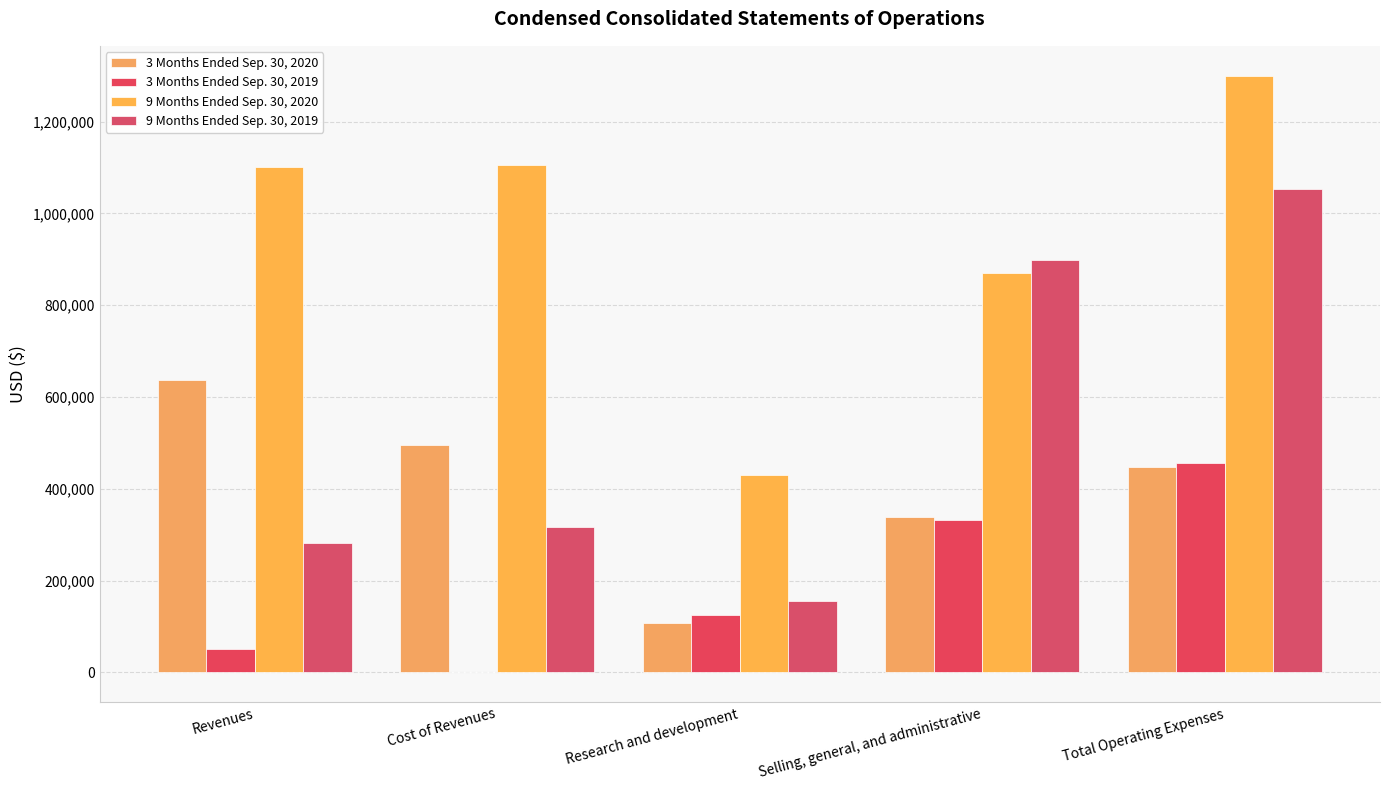

What is the highest value of the 9 Months Ended Sep. 30, 2019 series?

1054323